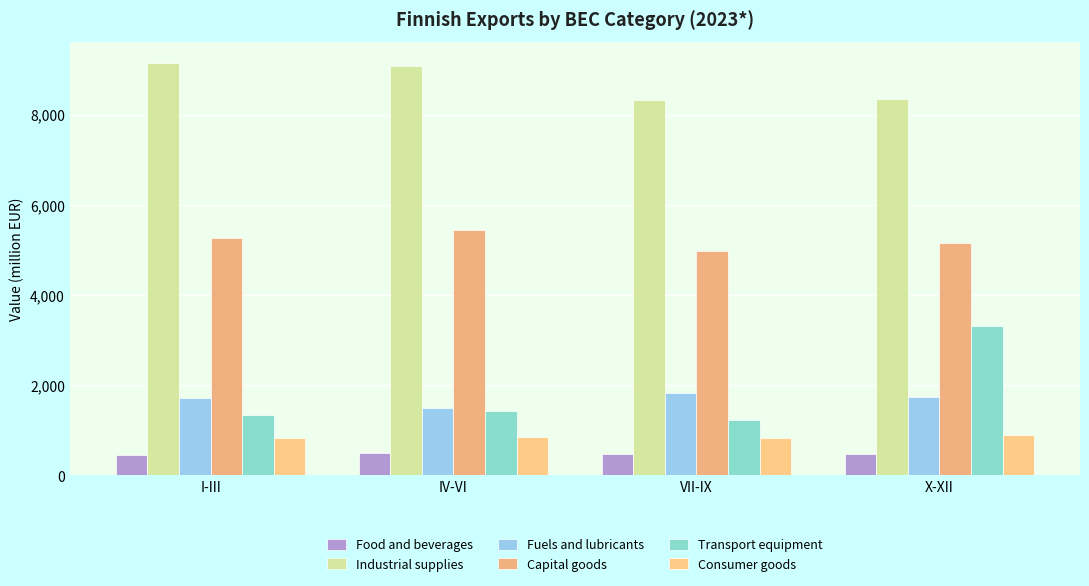

The value of Fuels and lubricants at I-III is 1710.2. True or false?

True